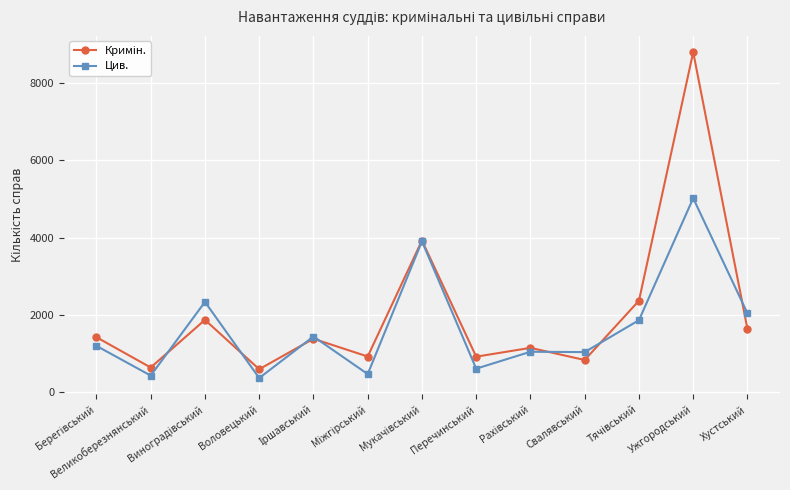

At which category is the sum across all series the highest?

Ужгородський